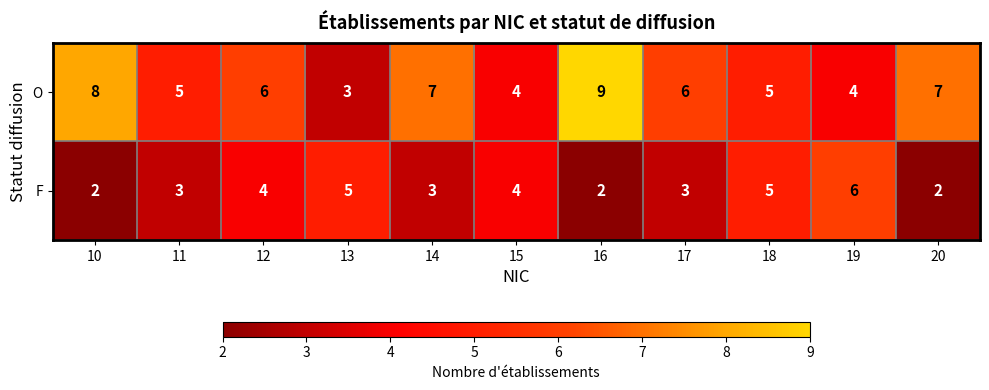

Which label corresponds to the largest value in the chart?

16